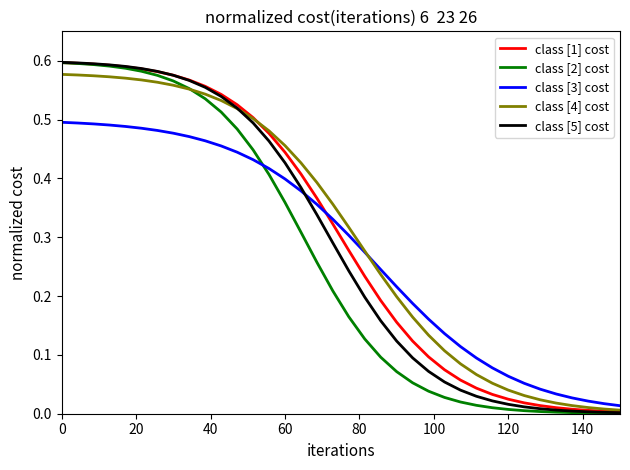

Reading left to right, extract all data points from this chart.

class [1] cost: 0.6	0.6	0.6	0.6	0.6	0.6	0.6	0.6	0.6	0.6	0.5	0.5	0.5	0.5	0.4	0.4	0.4	0.3	0.3	0.2	0.2	0.2	0.1	0.1	0.1	0.1	0.0	0.0	0.0	0.0	0.0	0.0	0.0	0.0	0.0	0.0
class [2] cost: 0.6	0.6	0.6	0.6	0.6	0.6	0.6	0.6	0.6	0.5	0.5	0.5	0.4	0.4	0.4	0.3	0.3	0.2	0.2	0.1	0.1	0.1	0.1	0.0	0.0	0.0	0.0	0.0	0.0	0.0	0.0	0.0	0.0	0.0	0.0	0.0
class [3] cost: 0.5	0.5	0.5	0.5	0.5	0.5	0.5	0.5	0.5	0.5	0.5	0.4	0.4	0.4	0.4	0.4	0.4	0.3	0.3	0.3	0.2	0.2	0.2	0.2	0.1	0.1	0.1	0.1	0.1	0.1	0.0	0.0	0.0	0.0	0.0	0.0
class [4] cost: 0.6	0.6	0.6	0.6	0.6	0.6	0.6	0.6	0.6	0.5	0.5	0.5	0.5	0.5	0.5	0.4	0.4	0.4	0.3	0.3	0.2	0.2	0.2	0.1	0.1	0.1	0.1	0.1	0.0	0.0	0.0	0.0	0.0	0.0	0.0	0.0
class [5] cost: 0.6	0.6	0.6	0.6	0.6	0.6	0.6	0.6	0.6	0.6	0.5	0.5	0.5	0.5	0.4	0.4	0.3	0.3	0.2	0.2	0.2	0.1	0.1	0.1	0.1	0.0	0.0	0.0	0.0	0.0	0.0	0.0	0.0	0.0	0.0	0.0